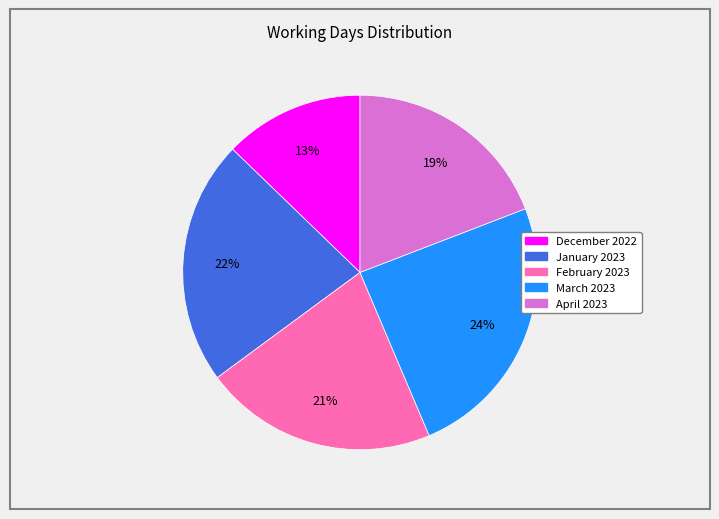

Does any single category account for the majority?

No